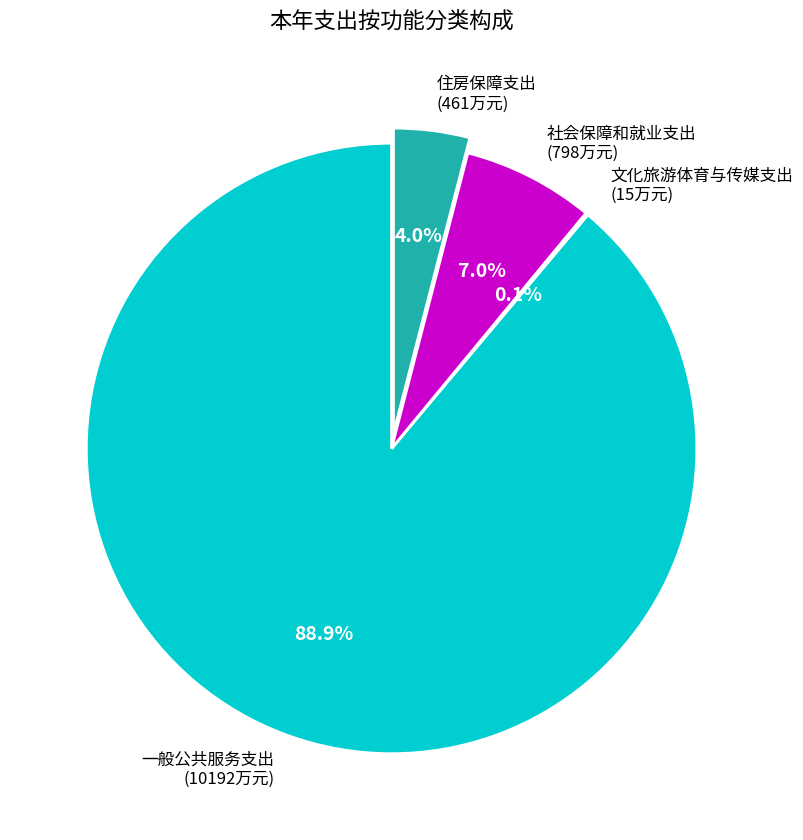

To the nearest percent, what is the average slice percentage?

25%